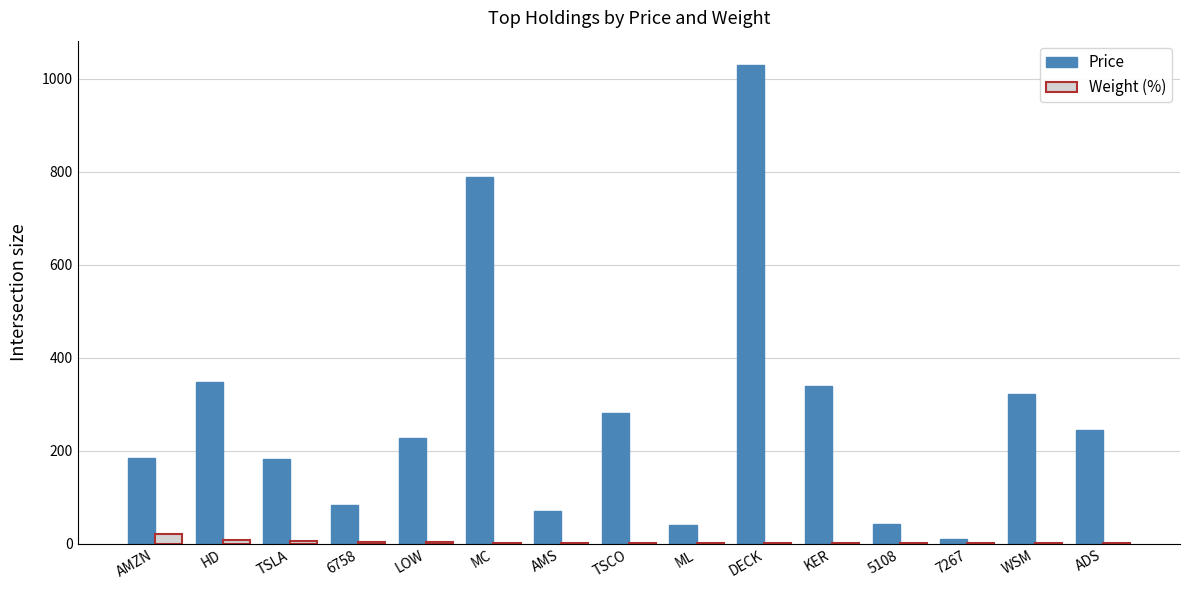

At which category is the sum across all series the highest?

DECK